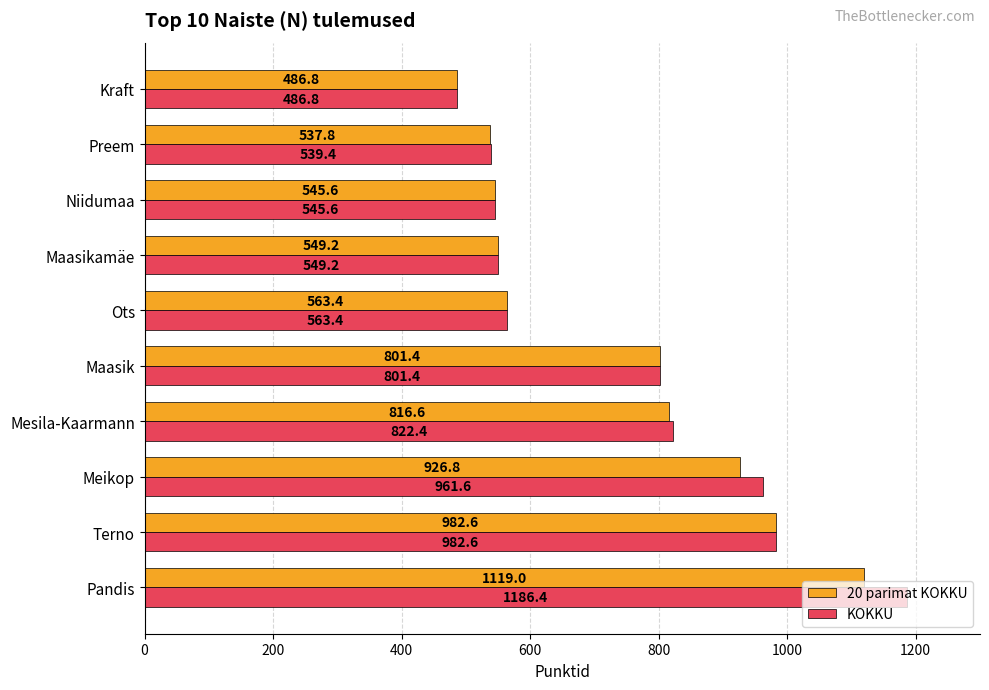

The value of 20 parimat KOKKU at Maasikamäe is 231.2. True or false?

False